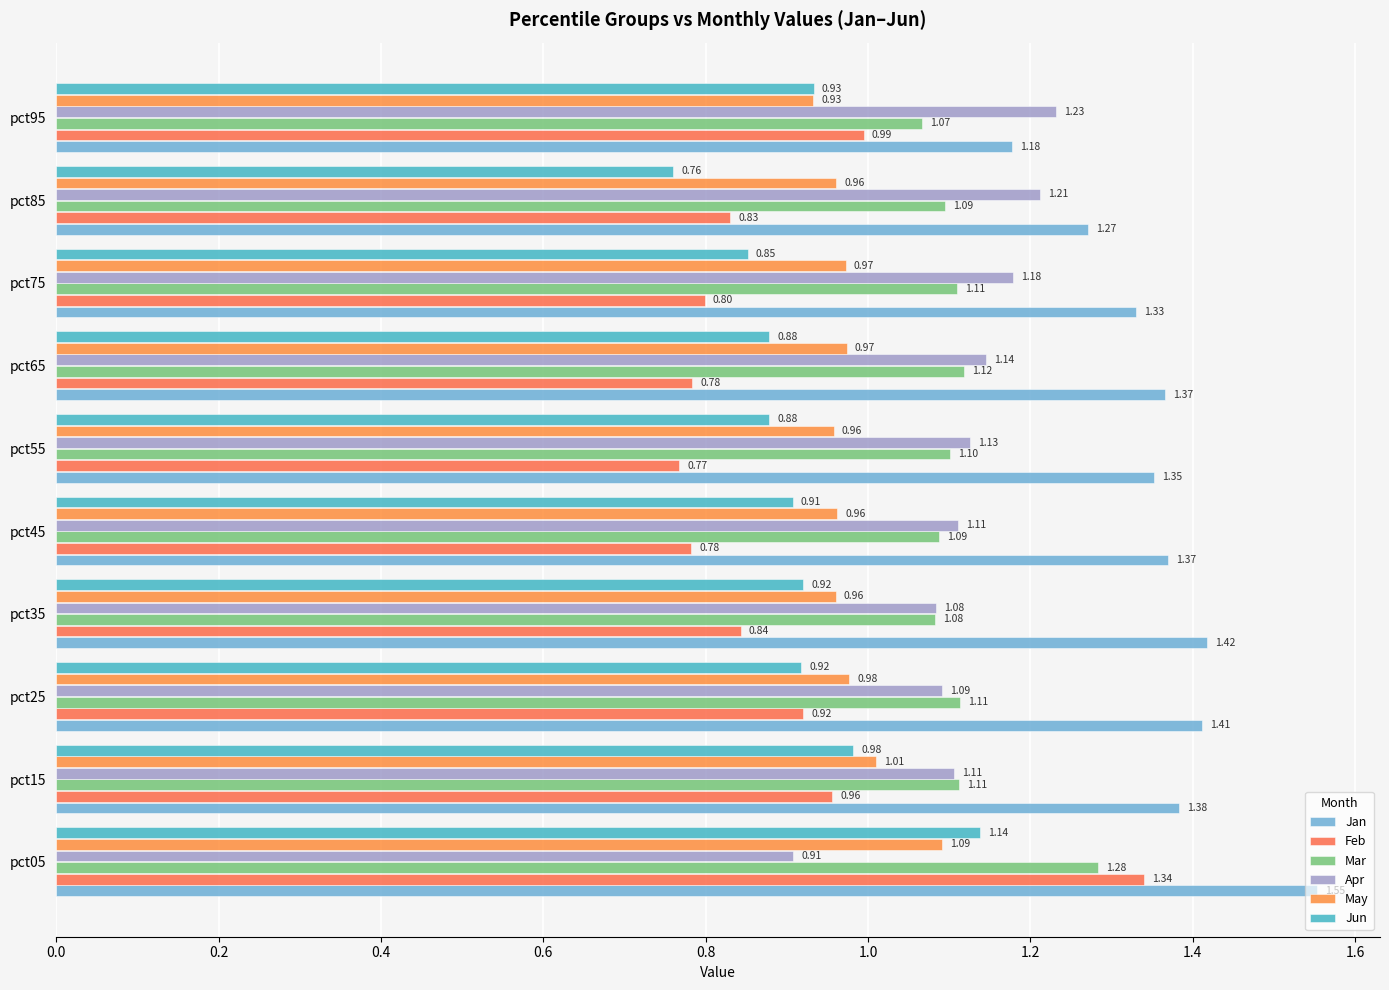

How many categories are shown in the chart?

10